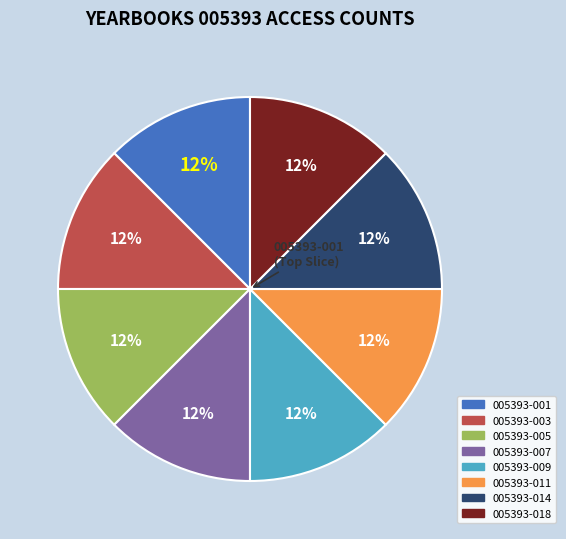

Does any single category account for the majority?

No